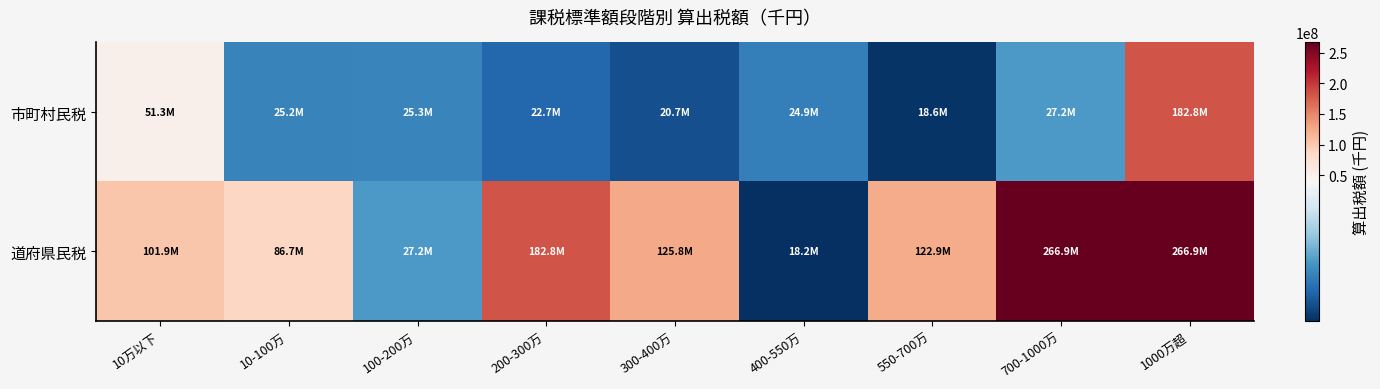

What is the maximum value shown in the chart?

266864776